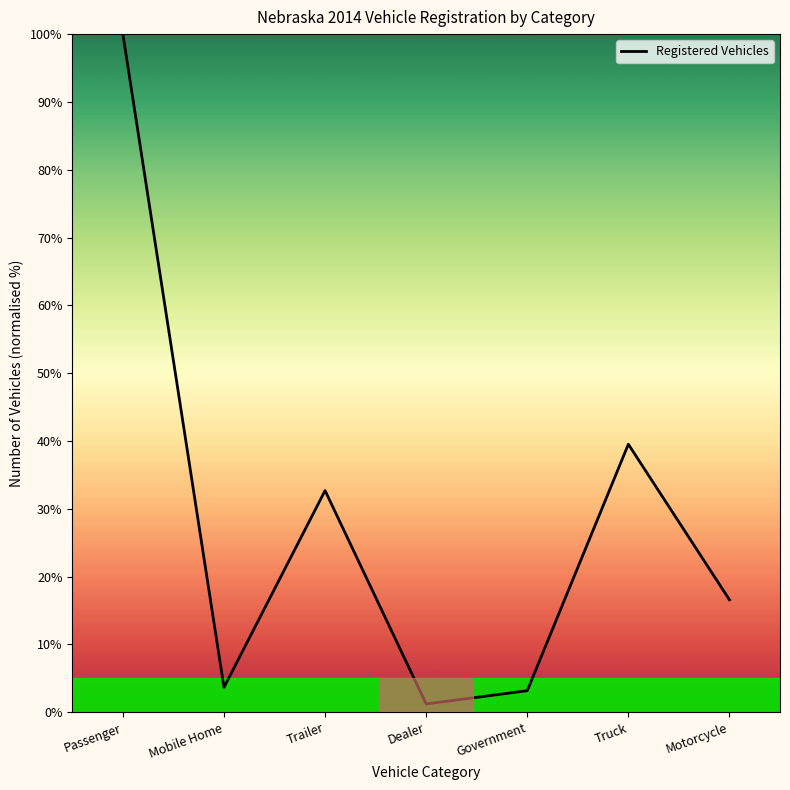

Which has a higher value, Dealer or Passenger?

Passenger